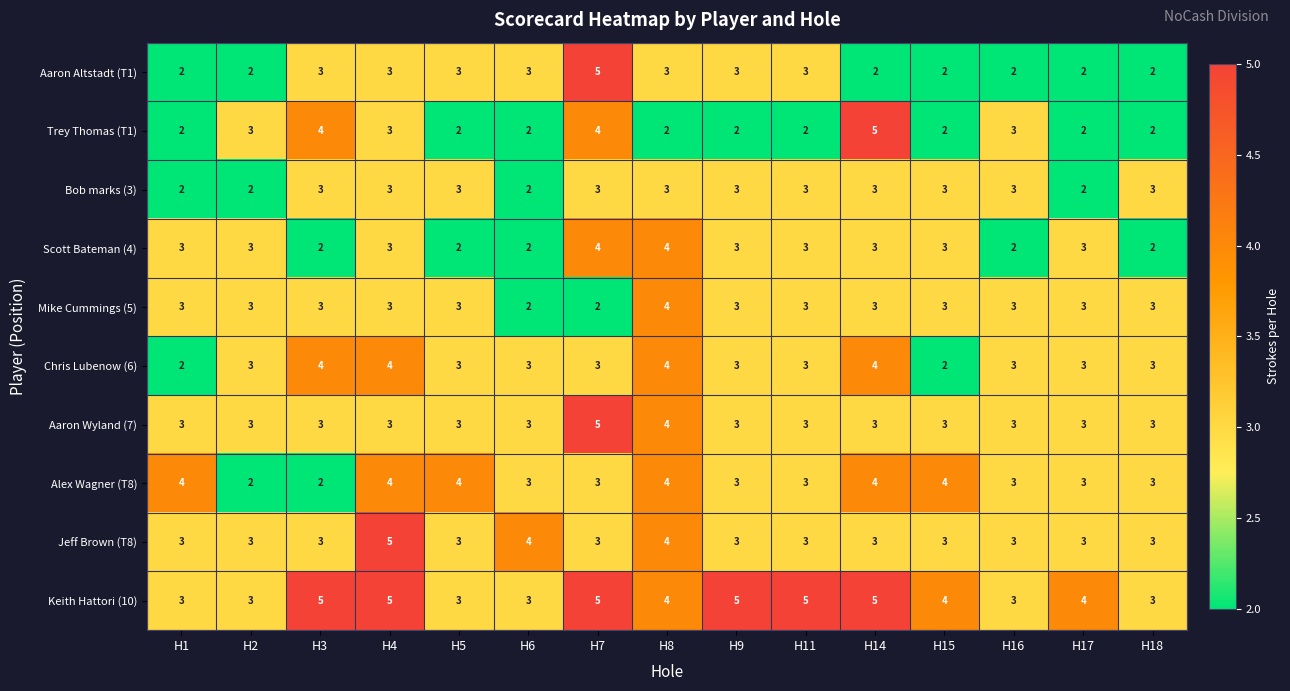

True or false: Bob marks (3) has a value of 2 at H17.

True